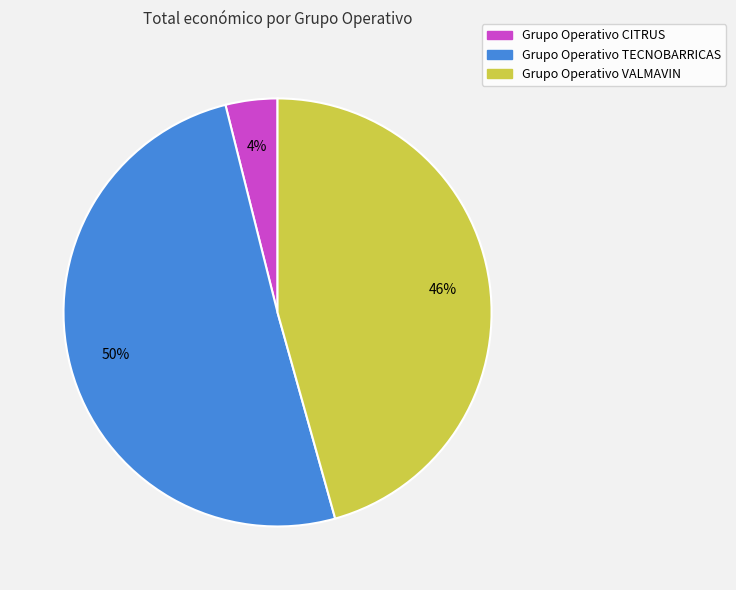

What percentage is the Grupo Operativo CITRUS slice, to the nearest percent?

4%